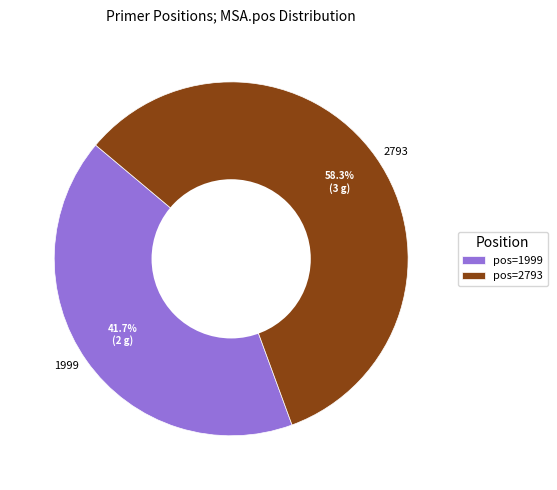

Between 2793 and 1999, which is larger?

2793